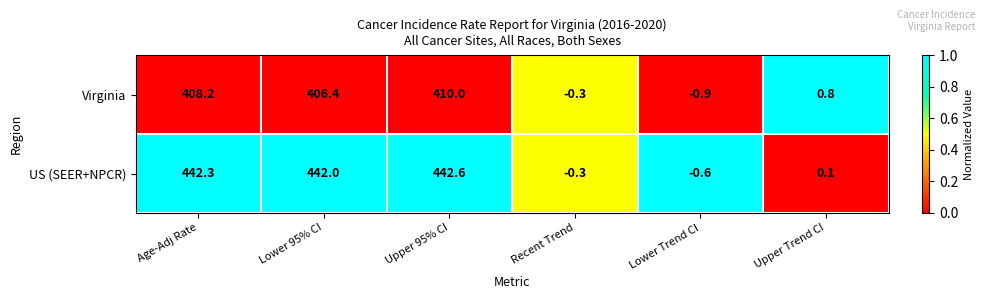

What is the total value across all series at Upper 95% CI?

852.6